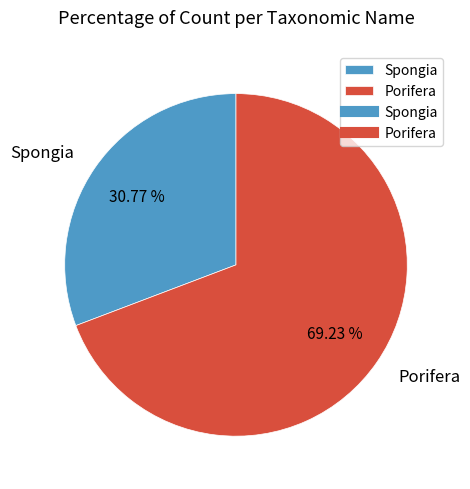

Rank the categories by value from highest to lowest.

Porifera, Spongia